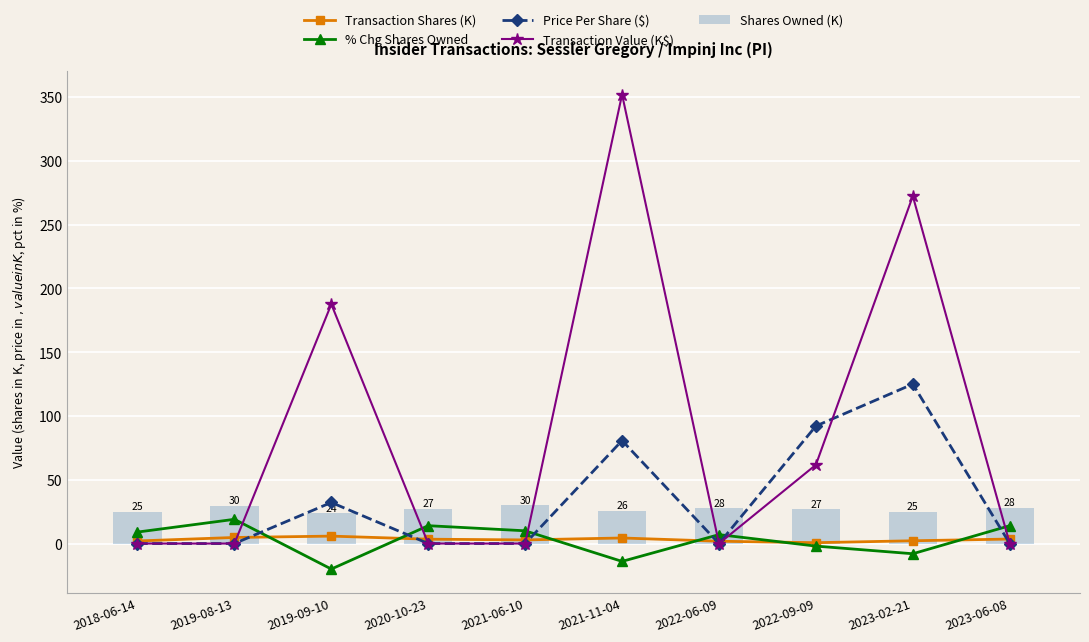

The value of Transaction Value (K$) at 2020-10-23 is 0.0. True or false?

True